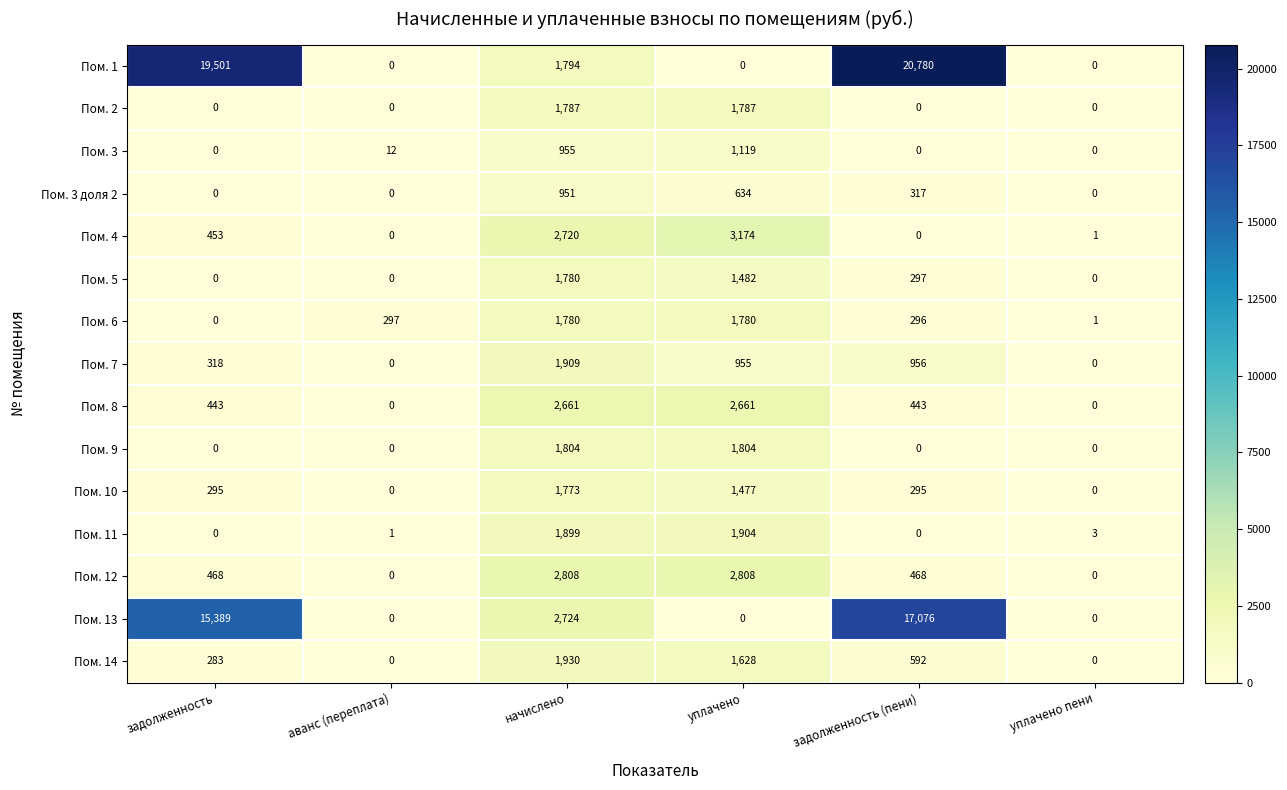

Which series has the widest spread of values?

Пом. 1